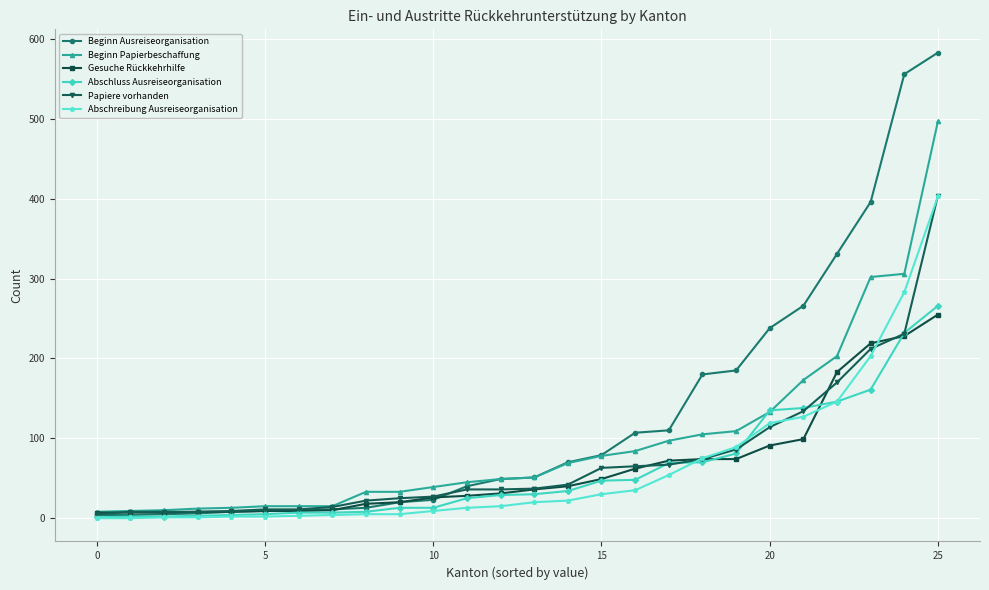

Which series has the largest total across all categories?

Beginn Ausreiseorganisation